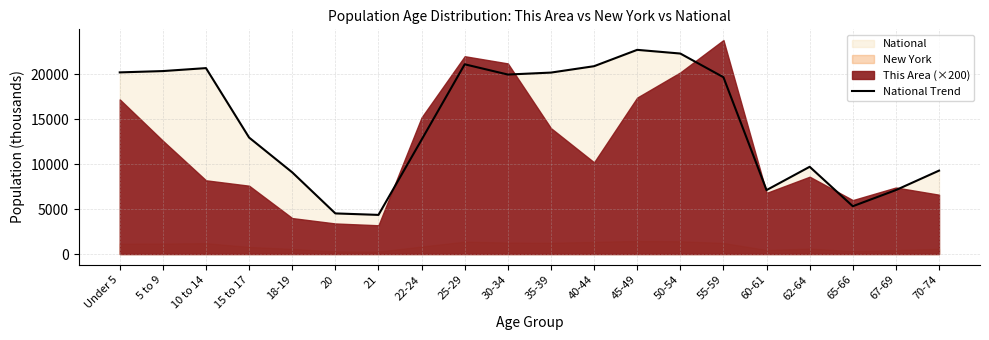

What is the sum of the values at 35-39 and 65-66?

25499.5